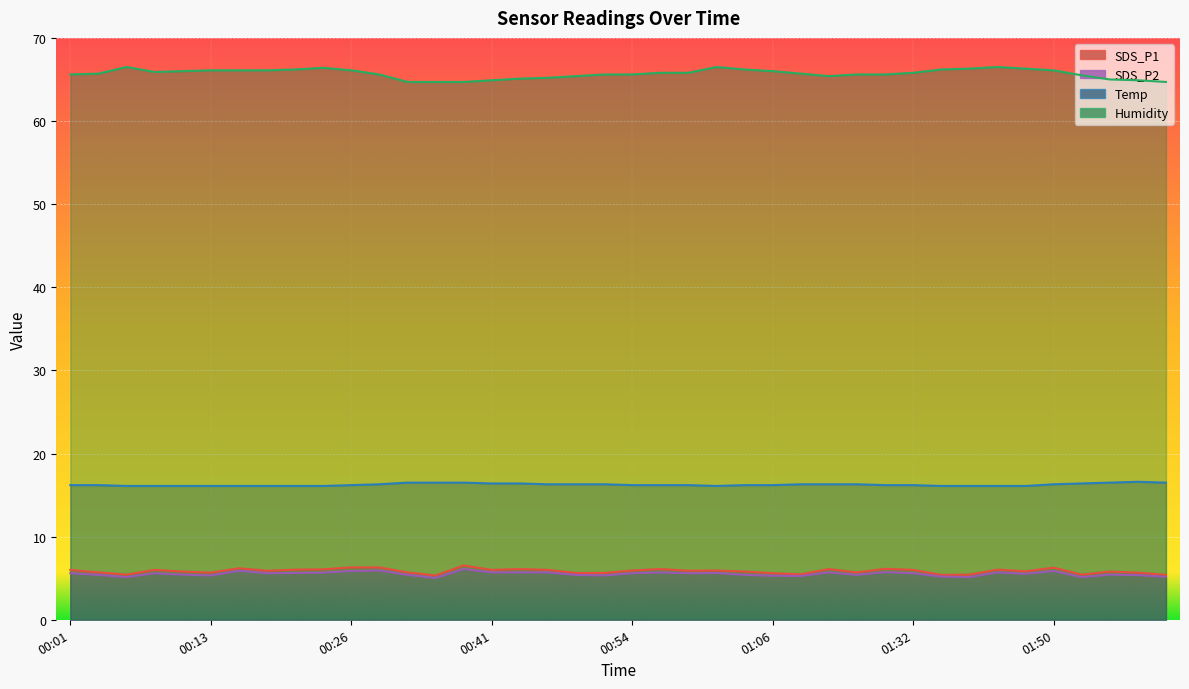

Reading left to right, extract all data points from this chart.

SDS_P1: 00:01=6.0	00:03=5.7	00:06=5.4	00:08=6.0	00:11=5.8	00:13=5.7	00:16=6.2	00:19=5.9	00:21=6.0	00:24=6.1	00:26=6.3	00:29=6.3	00:34=5.7	00:36=5.3	00:39=6.5	00:41=6.0	00:44=6.1	00:46=6.0	00:49=5.6	00:51=5.6	00:54=5.9	00:56=6.1	00:59=5.9	01:01=5.9	01:04=5.8	01:06=5.6	01:09=5.5	01:11=6.1	01:14=5.7	01:17=6.1	01:32=6.0	01:34=5.4	01:42=5.4	01:45=6.0	01:47=5.8	01:50=6.3	01:52=5.4	01:55=5.8	01:57=5.7	02:00=5.4
SDS_P2: 00:01=5.6	00:03=5.4	00:06=5.1	00:08=5.6	00:11=5.4	00:13=5.3	00:16=5.9	00:19=5.6	00:21=5.6	00:24=5.7	00:26=5.9	00:29=5.9	00:34=5.4	00:36=5.0	00:39=6.1	00:41=5.7	00:44=5.7	00:46=5.7	00:49=5.4	00:51=5.3	00:54=5.6	00:56=5.7	00:59=5.6	01:01=5.6	01:04=5.4	01:06=5.3	01:09=5.3	01:11=5.7	01:14=5.4	01:17=5.7	01:32=5.6	01:34=5.2	01:42=5.1	01:45=5.7	01:47=5.5	01:50=5.9	01:52=5.1	01:55=5.4	01:57=5.4	02:00=5.2
Temp: 00:01=16.2	00:03=16.2	00:06=16.1	00:08=16.1	00:11=16.1	00:13=16.1	00:16=16.1	00:19=16.1	00:21=16.1	00:24=16.1	00:26=16.2	00:29=16.3	00:34=16.5	00:36=16.5	00:39=16.5	00:41=16.4	00:44=16.4	00:46=16.3	00:49=16.3	00:51=16.3	00:54=16.2	00:56=16.2	00:59=16.2	01:01=16.1	01:04=16.2	01:06=16.2	01:09=16.3	01:11=16.3	01:14=16.3	01:17=16.2	01:32=16.2	01:34=16.1	01:42=16.1	01:45=16.1	01:47=16.1	01:50=16.3	01:52=16.4	01:55=16.5	01:57=16.6	02:00=16.5
Humidity: 00:01=65.6	00:03=65.7	00:06=66.5	00:08=65.9	00:11=66.0	00:13=66.1	00:16=66.1	00:19=66.1	00:21=66.2	00:24=66.4	00:26=66.1	00:29=65.6	00:34=64.7	00:36=64.7	00:39=64.7	00:41=64.9	00:44=65.1	00:46=65.2	00:49=65.4	00:51=65.6	00:54=65.6	00:56=65.8	00:59=65.8	01:01=66.5	01:04=66.2	01:06=66.0	01:09=65.7	01:11=65.4	01:14=65.6	01:17=65.6	01:32=65.8	01:34=66.2	01:42=66.3	01:45=66.5	01:47=66.3	01:50=66.1	01:52=65.5	01:55=65.0	01:57=64.9	02:00=64.7